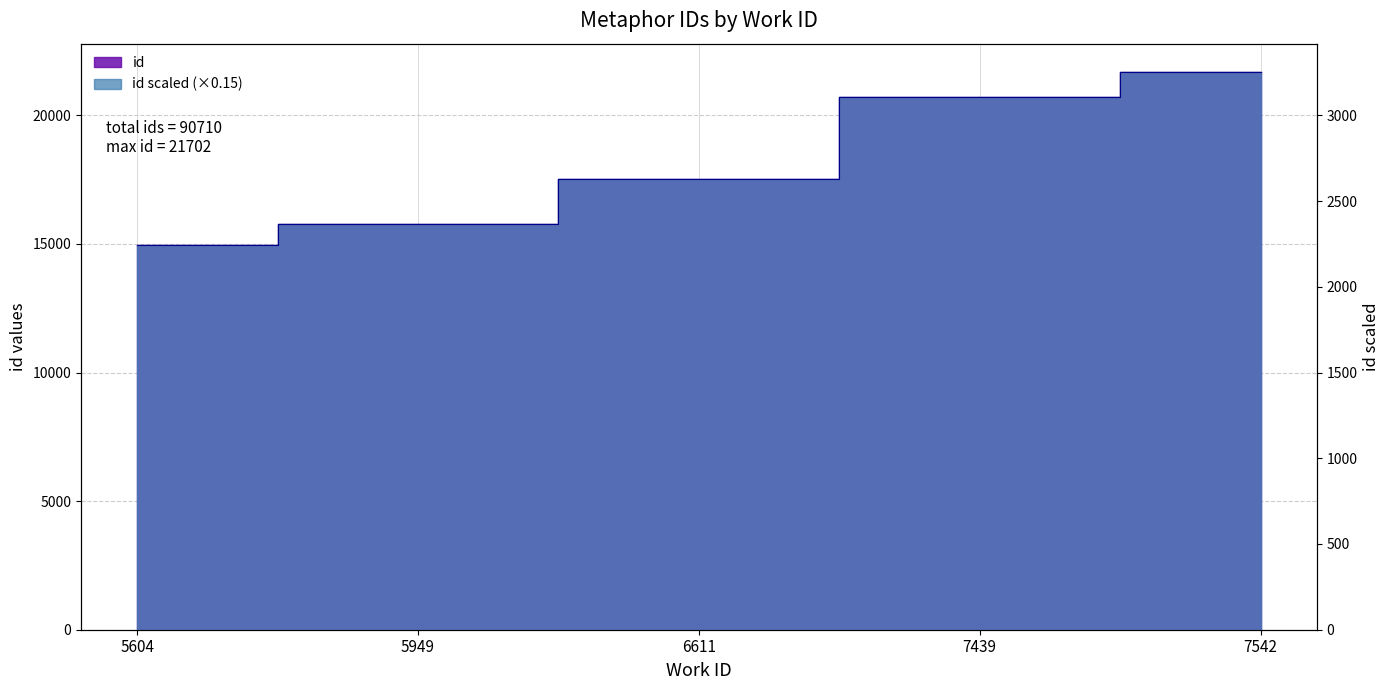

How many lines are shown in the chart?

1